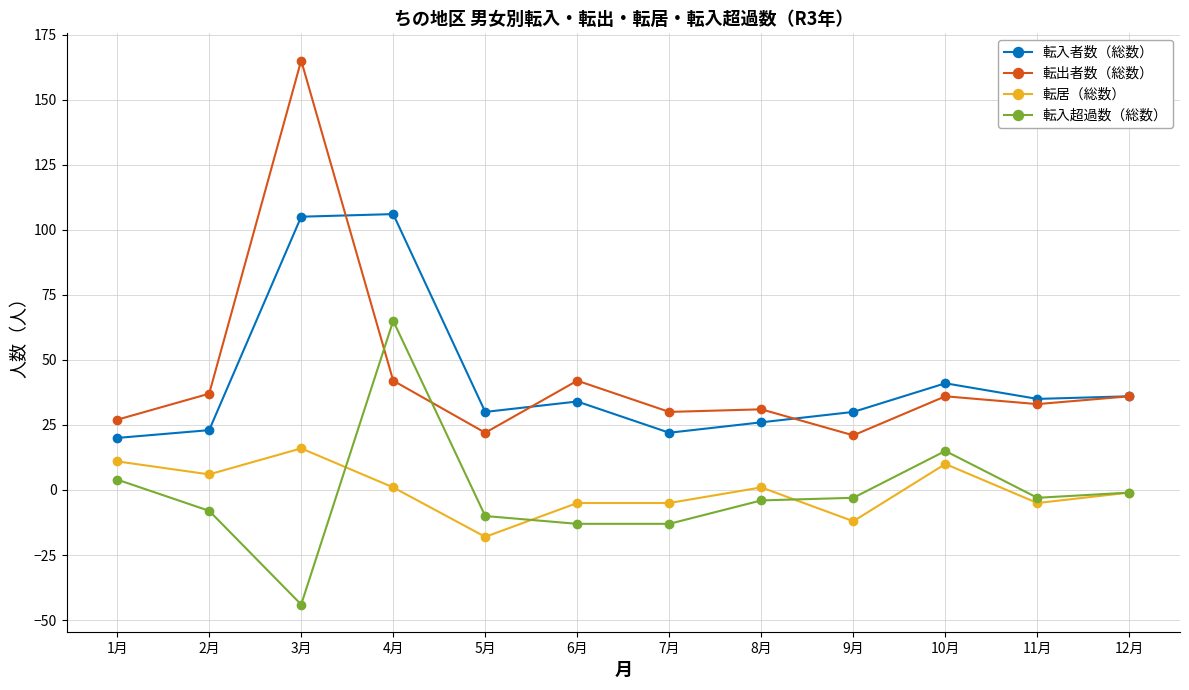

How many categories are shown in the chart?

12